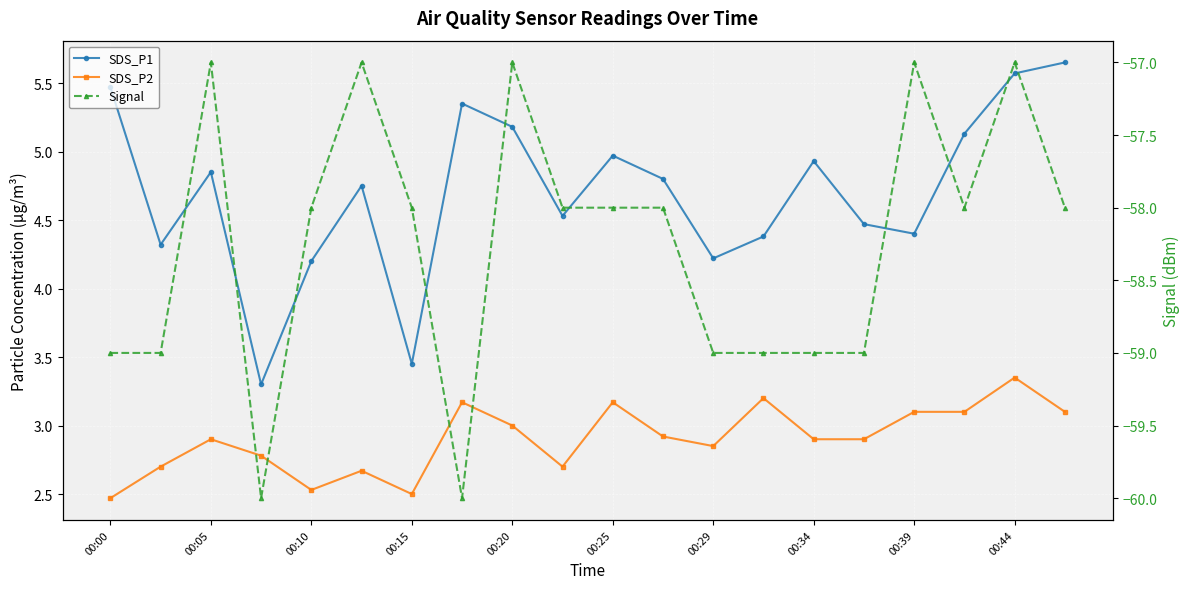

In SDS_P1, how many points are higher than both neighbors (excluding endpoints)?

5